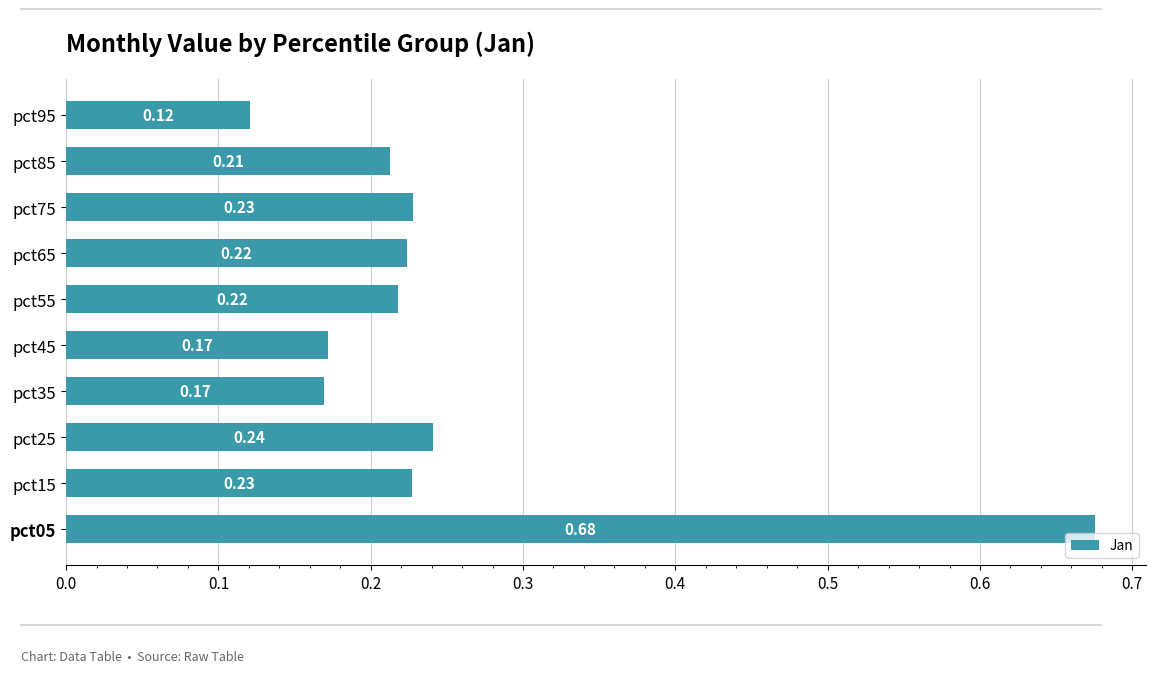

How many bars are there in total?

10